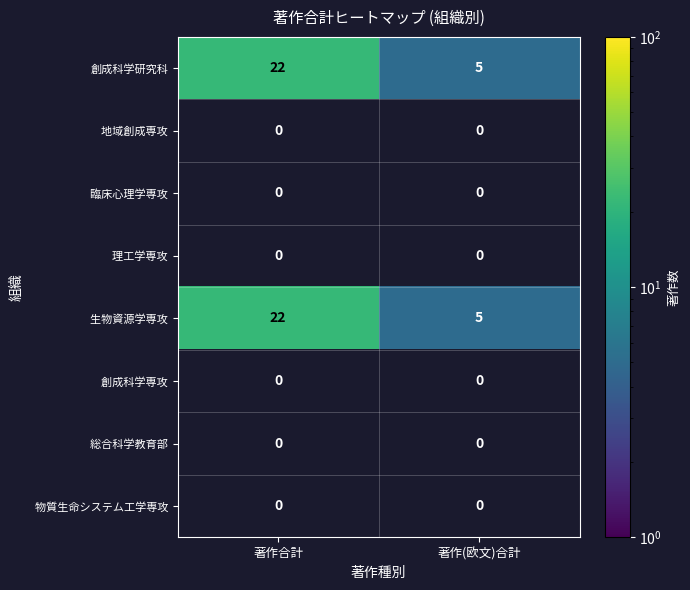

The 創成科学研究科 series shows 2 at 著作(欧文)合計. True or false?

False